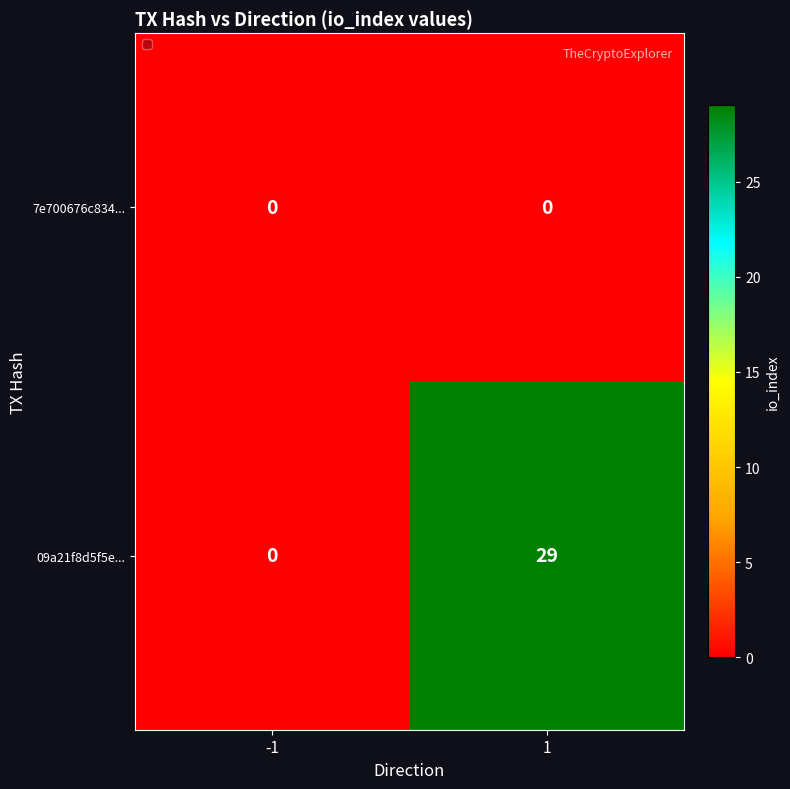

Which series has the largest range (max minus min)?

09a21f8d5f5e...